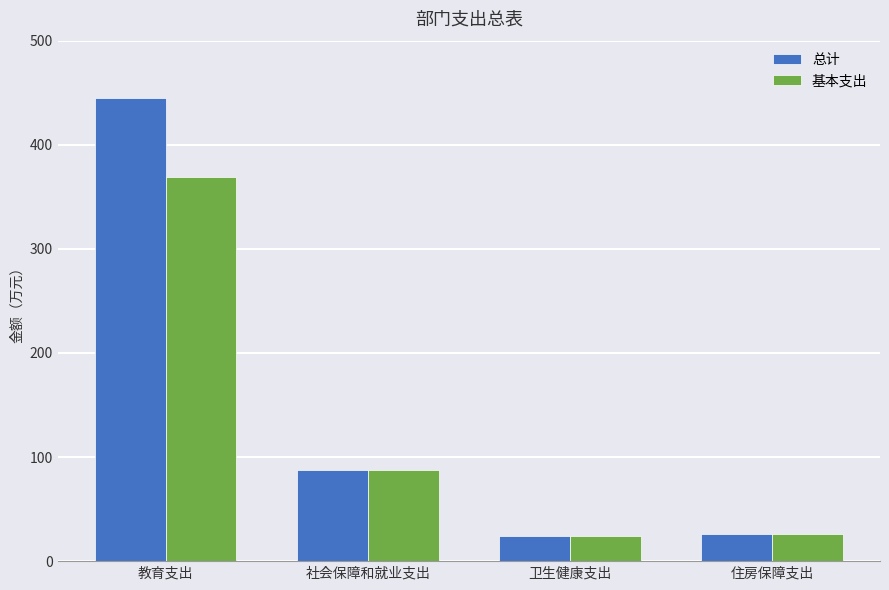

Which category has the highest value in the 总计 series?

教育支出